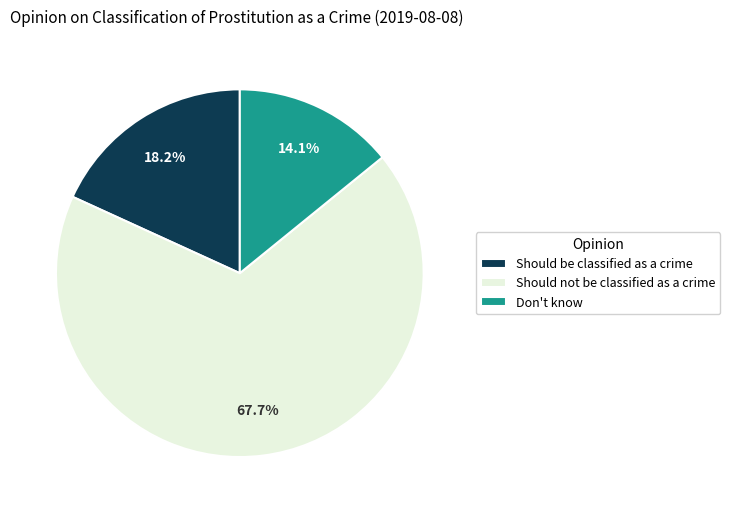

To the nearest percent, what is the difference between the largest and smallest slice percentages?

54%